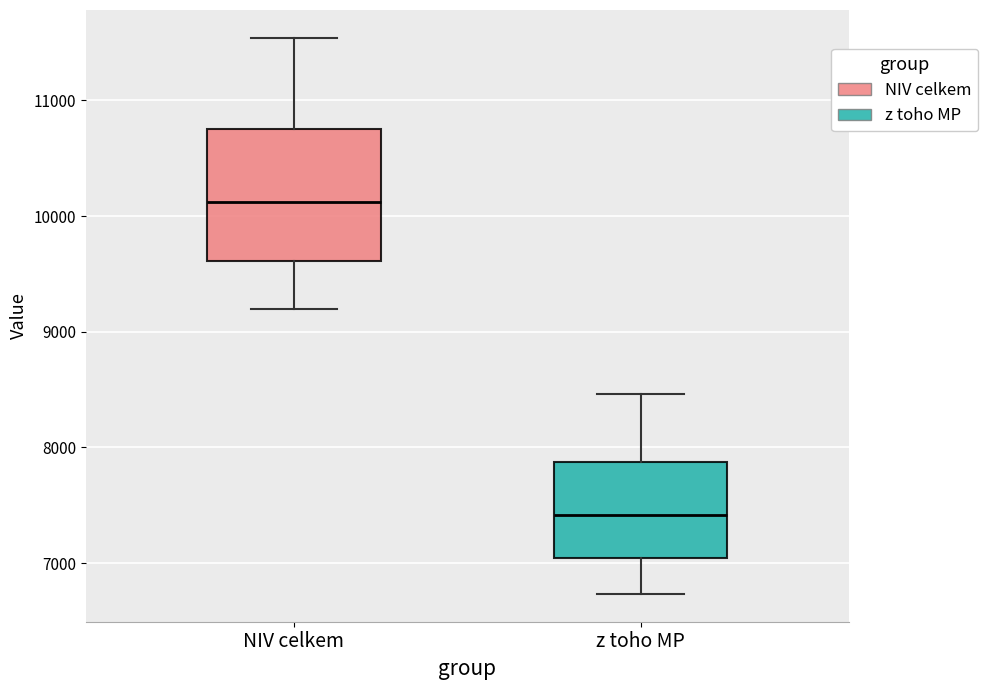

Reading left to right, read every box against the y-axis: the position of its median line, the range the box covers, and the ends of its whiskers. The values are not printed on the chart, so give them approximately, as read against the axis.

NIV celkem: median 10100, box 9600 to 10700, whiskers 9200 to 11500
z toho MP: median 7400, box 7000 to 7900, whiskers 6700 to 8500